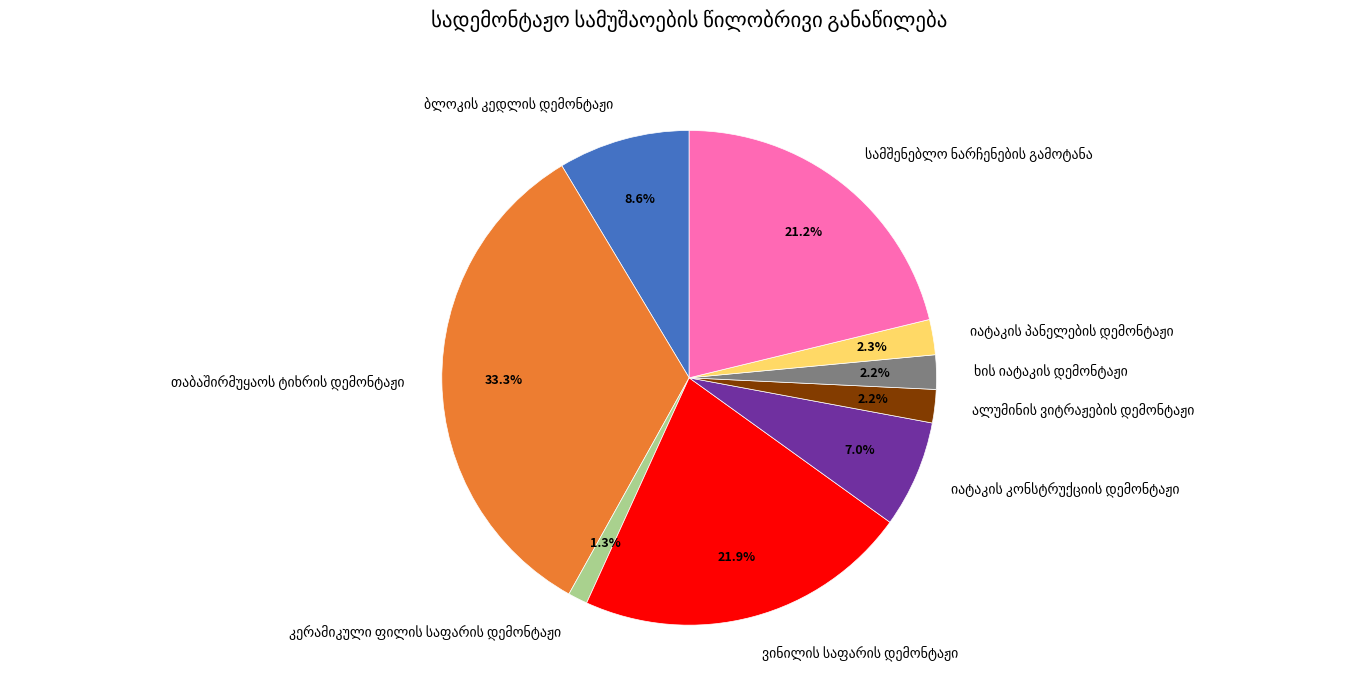

Does any single category account for the majority?

No